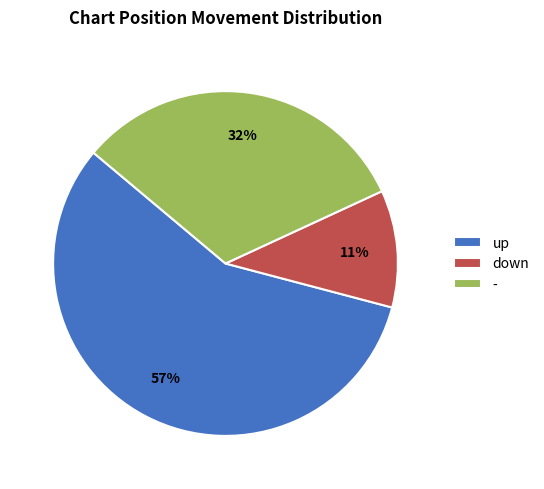

To the nearest percent, what is the difference between the largest and smallest slice percentages?

46%